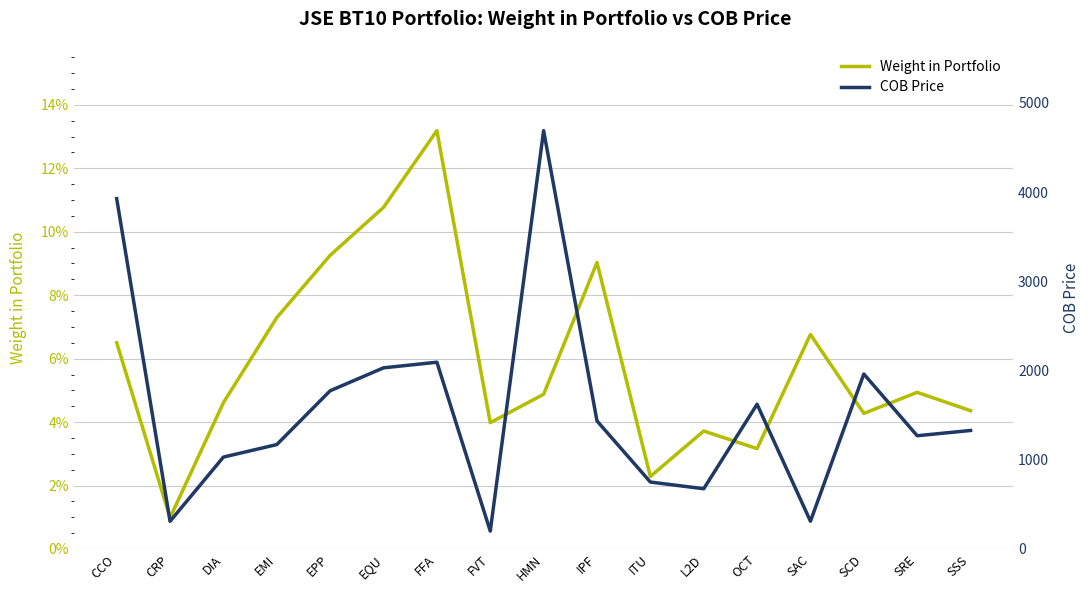

At which label is Weight in Portfolio closest to 0?

CRP